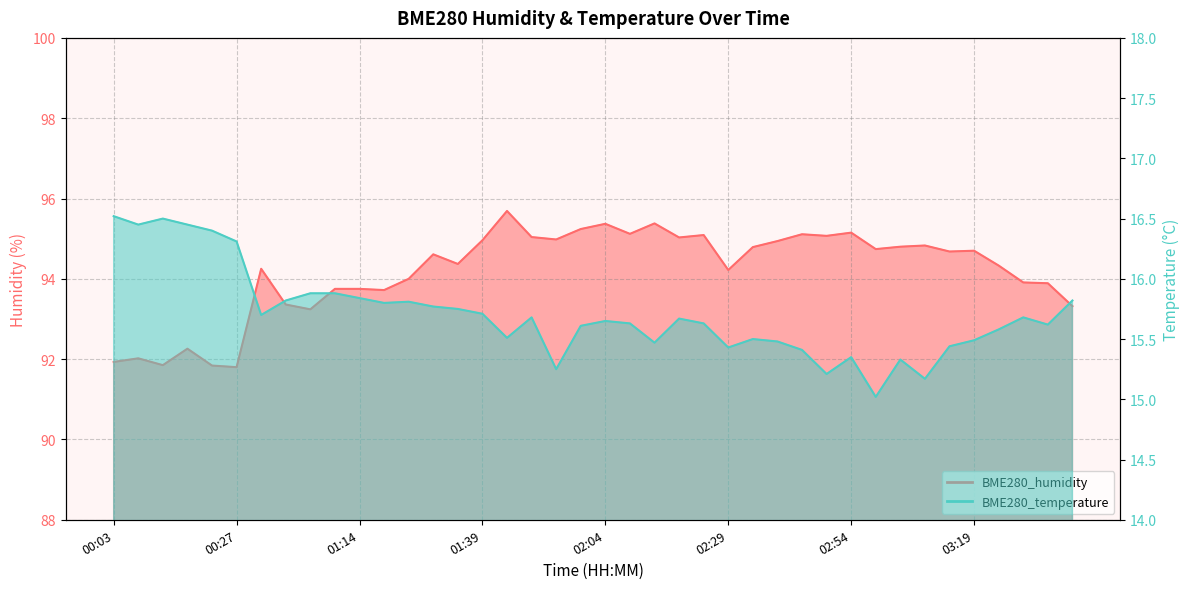

What is the approximate value of BME280_humidity at 00:03?

91.9